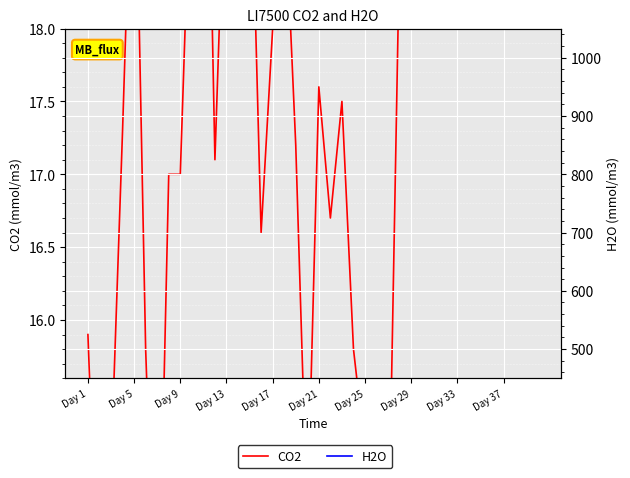

True or false: H2O and CO2 cross at least once.

False